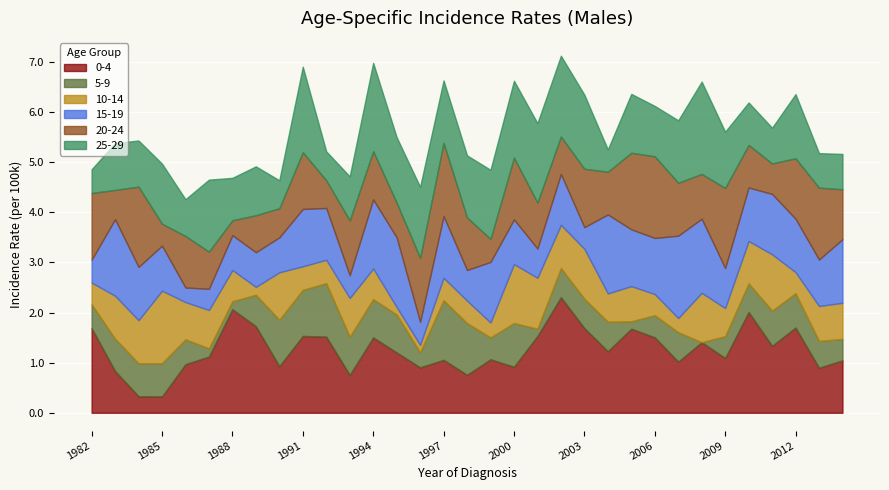

What is the difference between the maximum and minimum values in the 5-9 series?

1.2